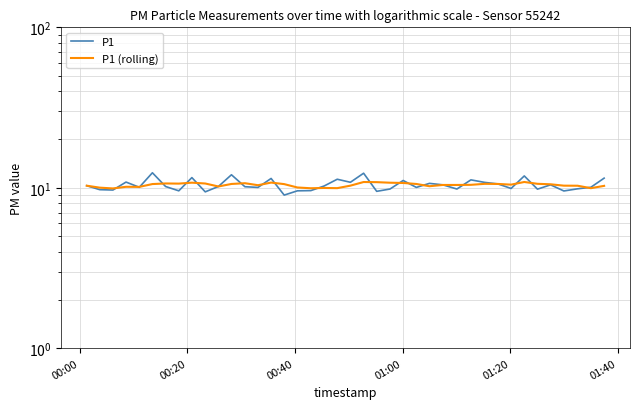

What is the smallest value displayed?

9.0